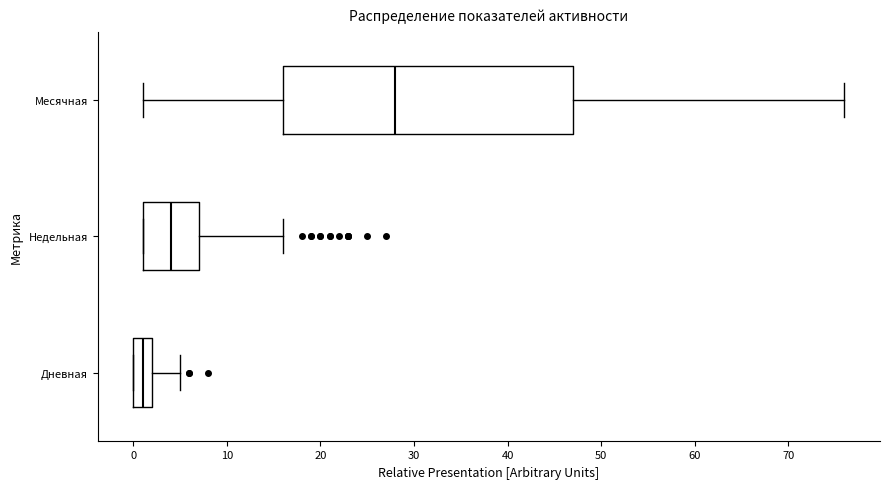

Which box has the furthest to the right median line?

Месячная